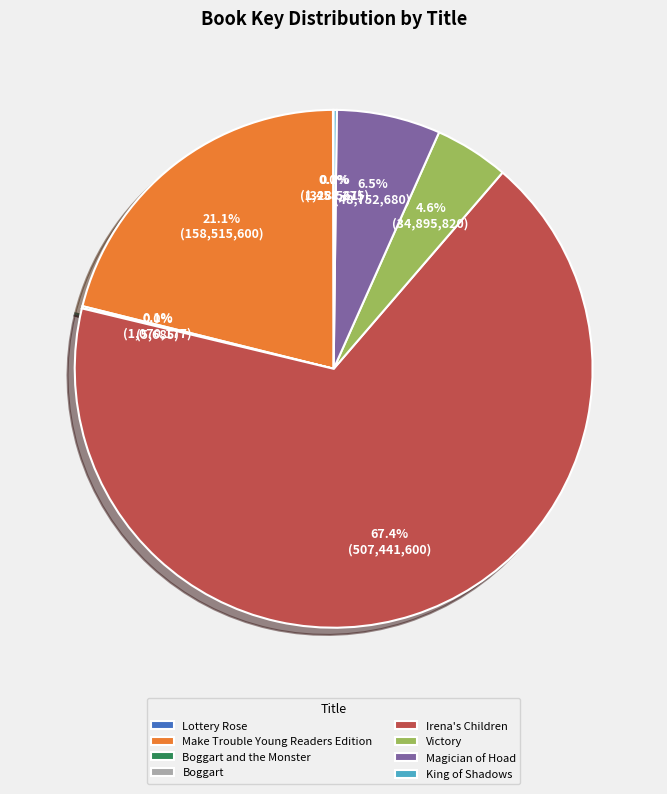

Which slice is the largest?

Irena's Children